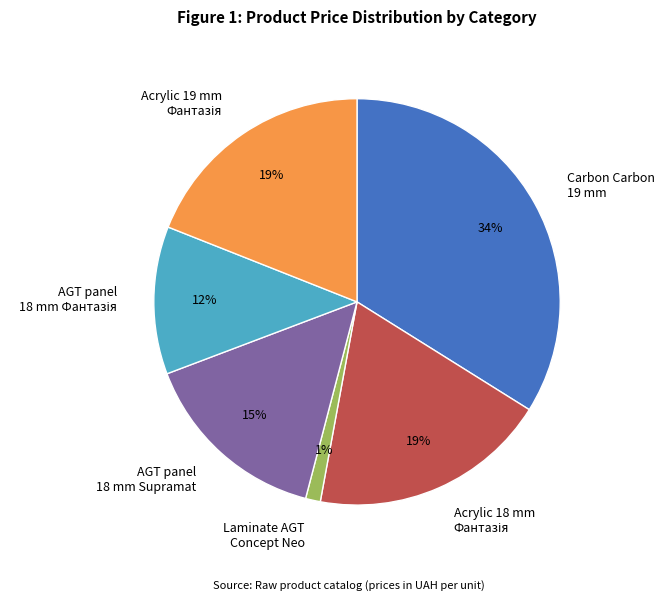

Count the number of slices in the pie.

6